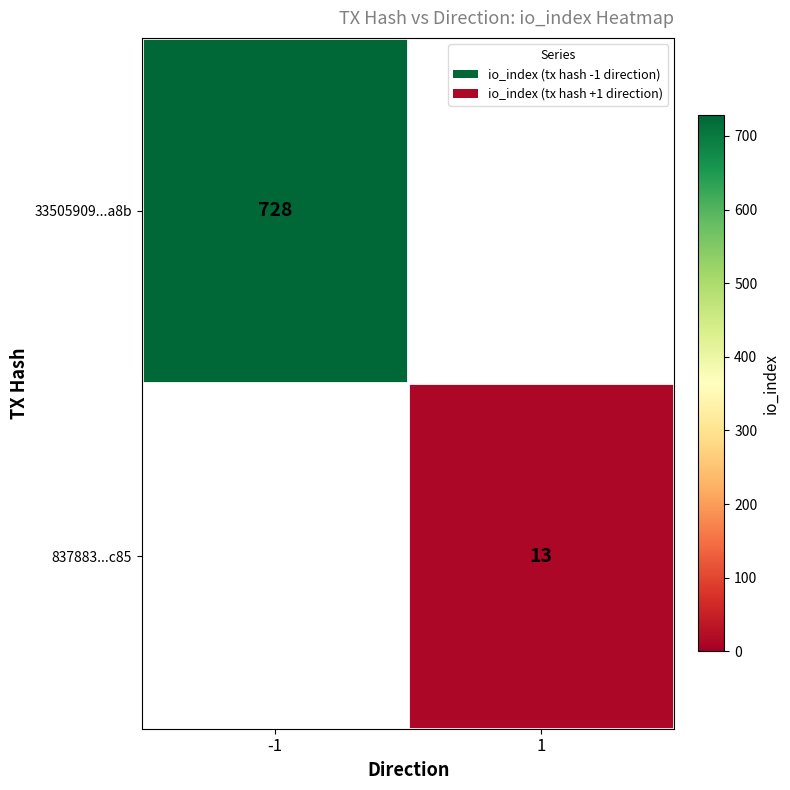

The 837883...c85 series shows 13 at 1. True or false?

True